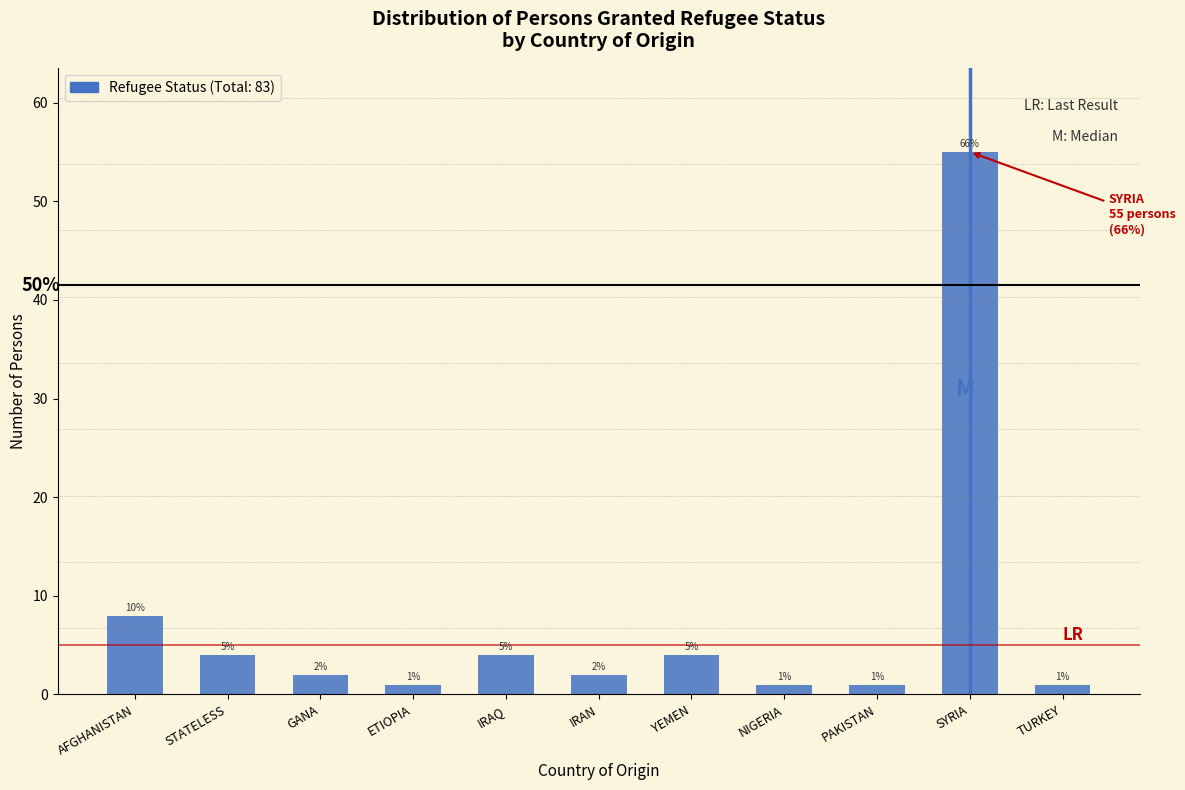

Reading left to right, list all the values displayed in this chart.

AFGHANISTAN=8	STATELESS=4	GANA=2	ETIOPIA=1	IRAQ=4	IRAN=2	YEMEN=4	NIGERIA=1	PAKISTAN=1	SYRIA=55	TURKEY=1